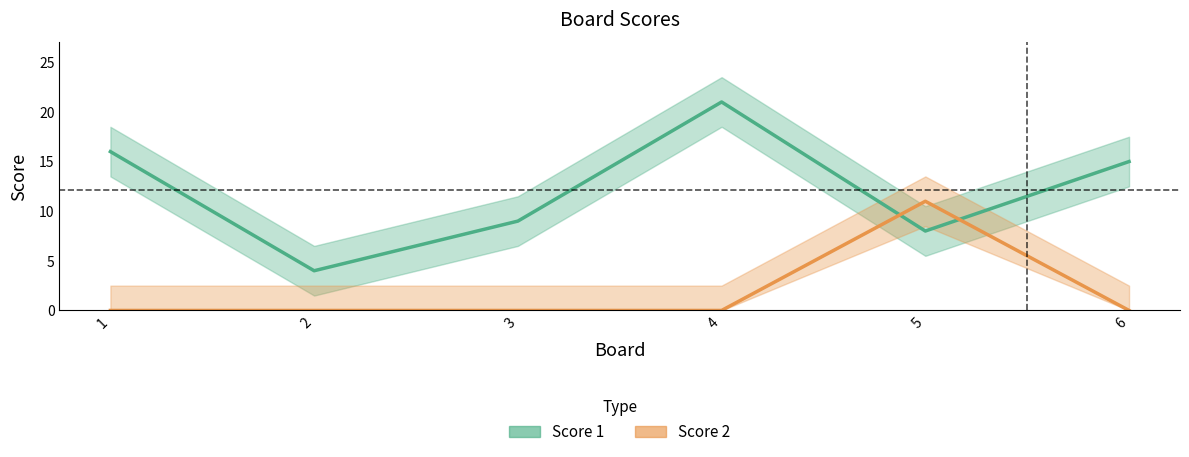

At which label does Score 1 first exceed 15?

1